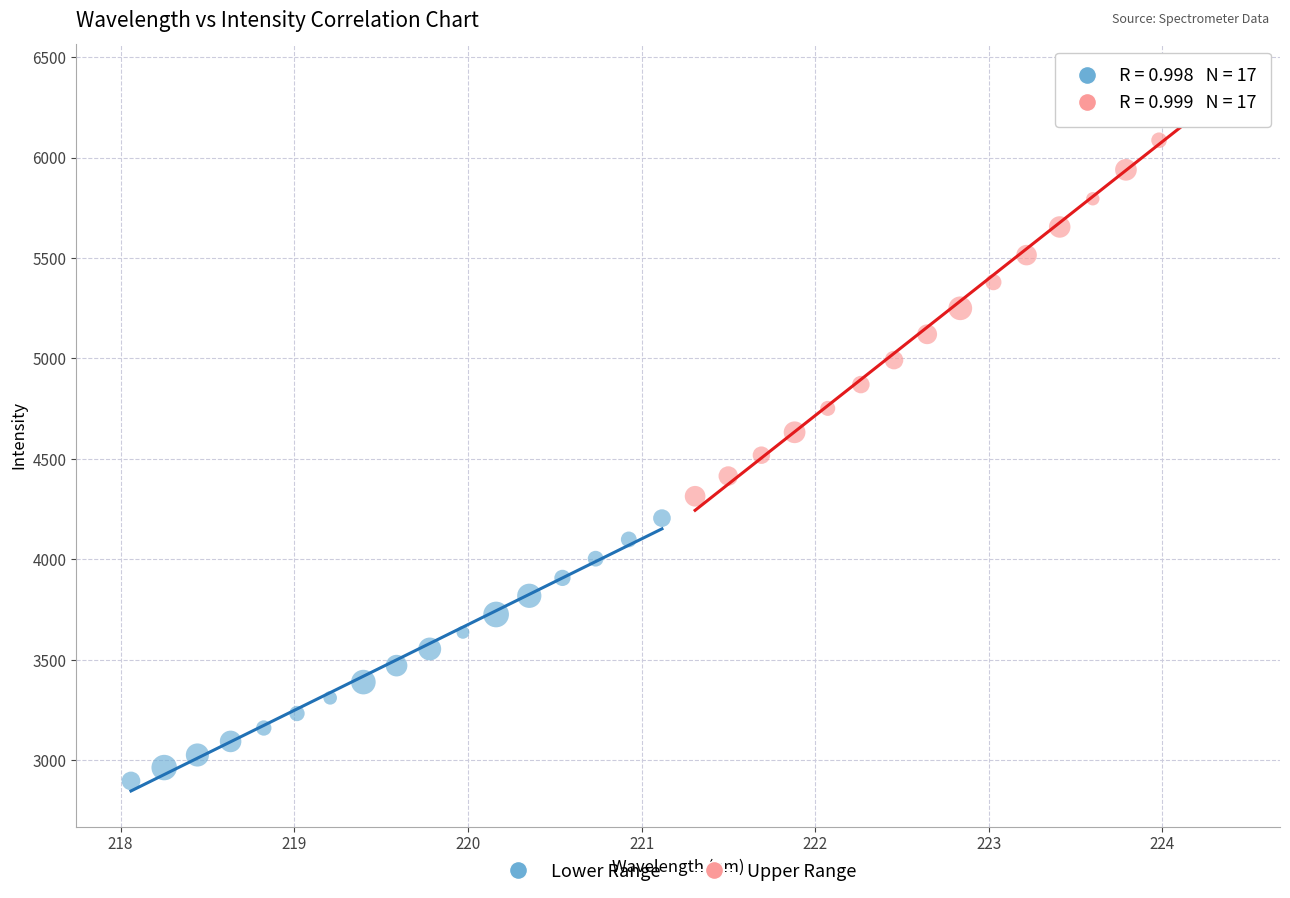

Which series reaches the maximum Y coordinate?

Upper Range